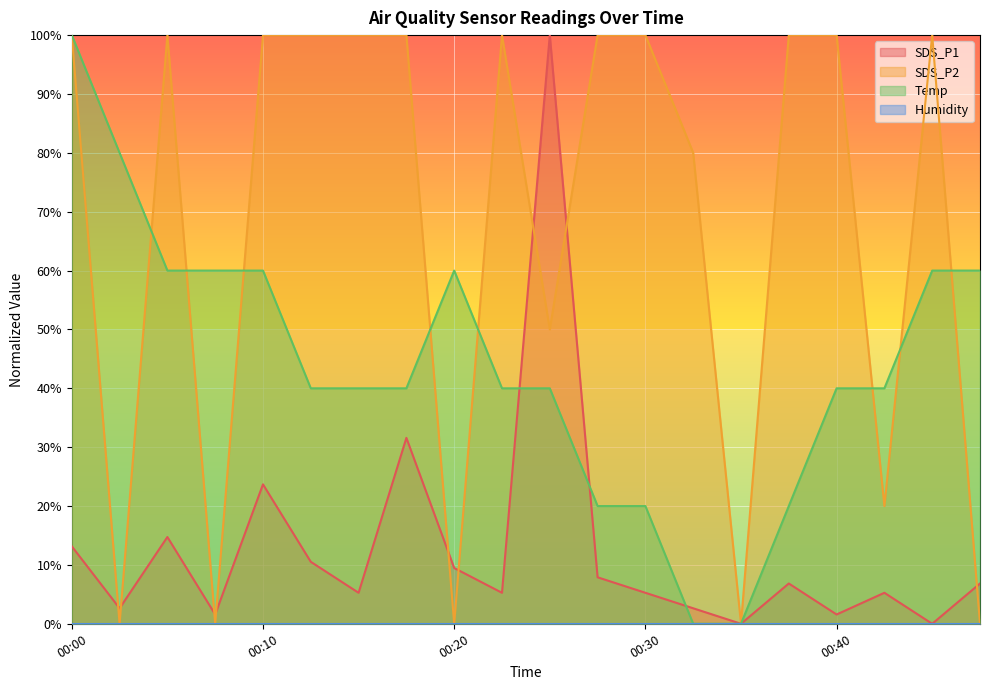

Is the value of Temp at 00:37 greater than the value of SDS_P2 at 00:27?

No